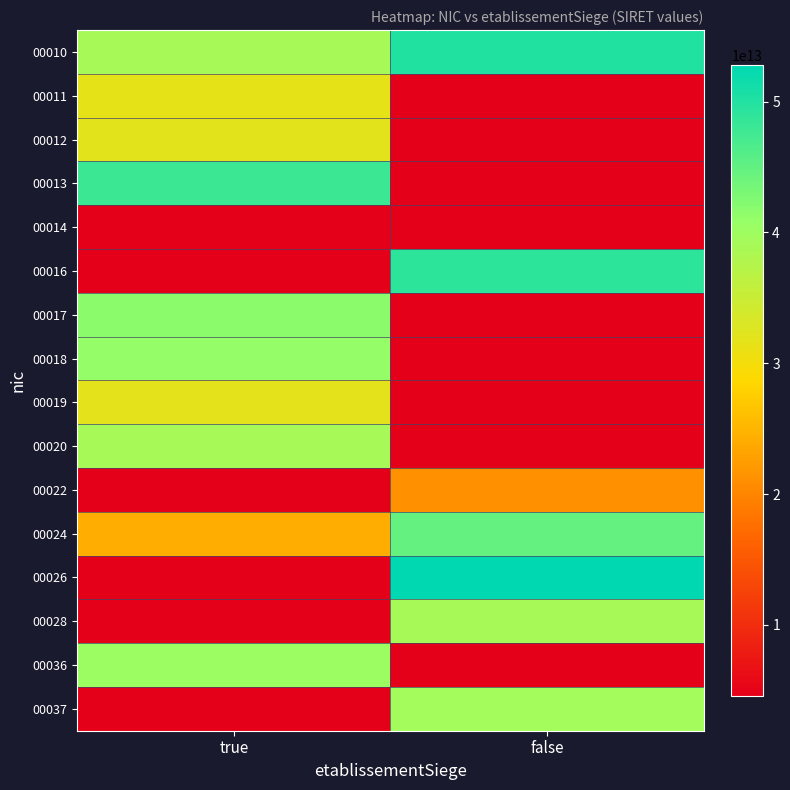

The value of 00018 at true is 15279067159045.4. True or false?

False